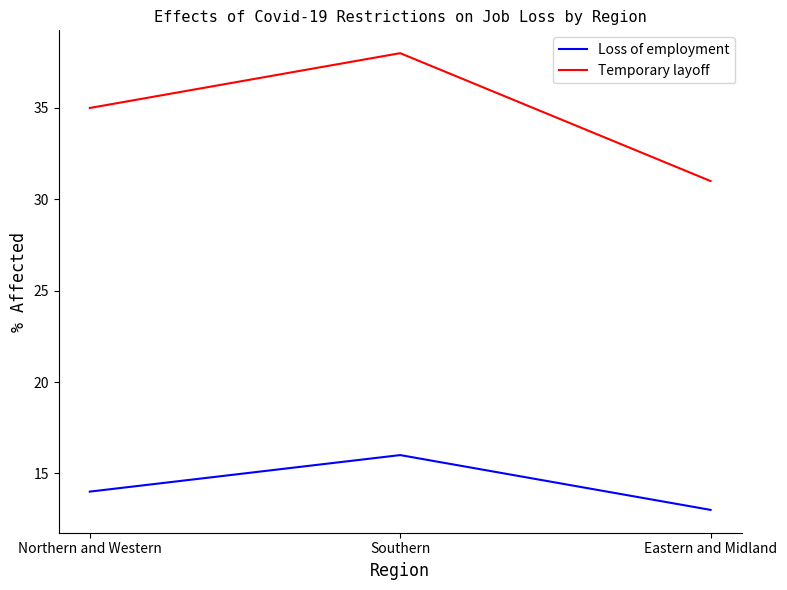

What value does the Loss of employment series have at Southern?

16